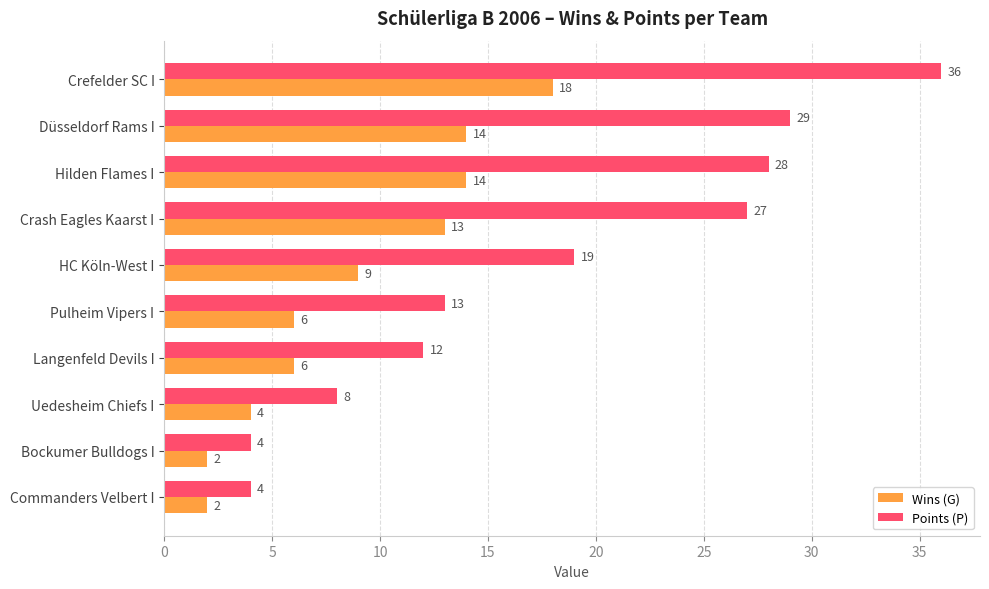

List the series in order of their peak value, lowest first.

Wins (G), Points (P)